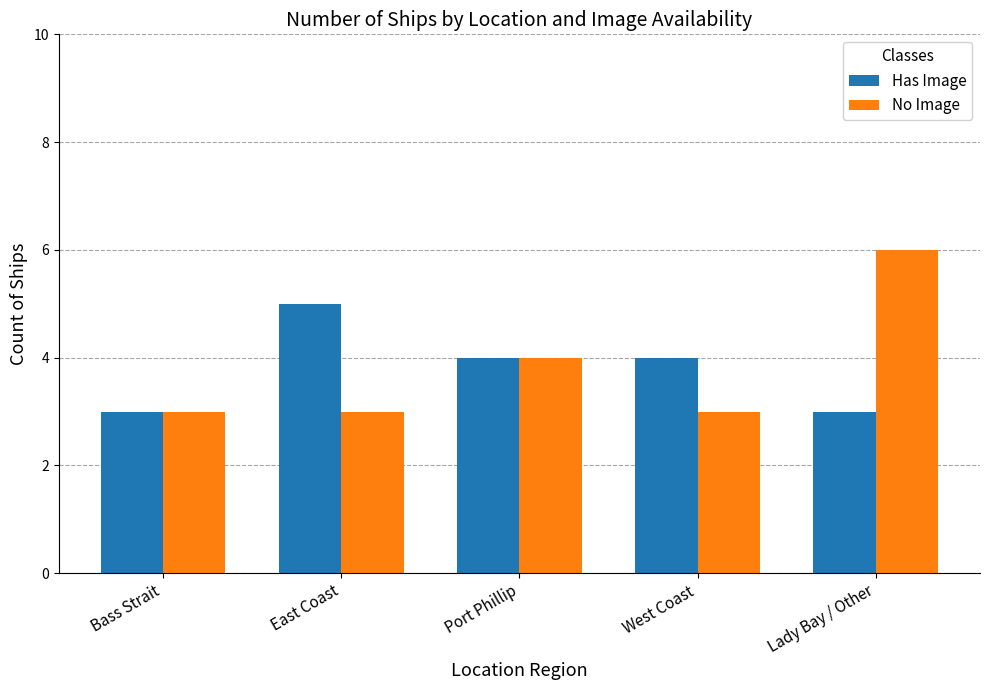

What is the difference between the maximum and minimum values in the No Image series?

3